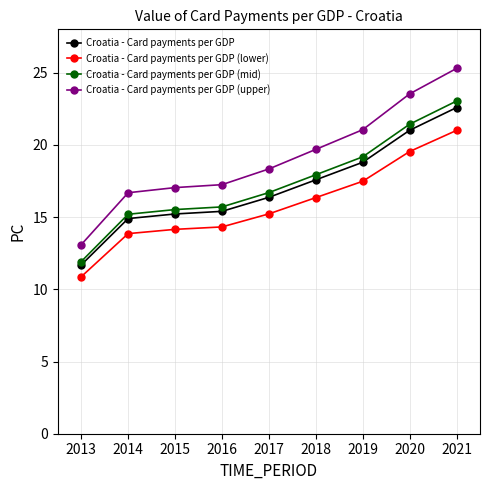

Which series has the widest spread of values?

Croatia - Card payments per GDP (upper)